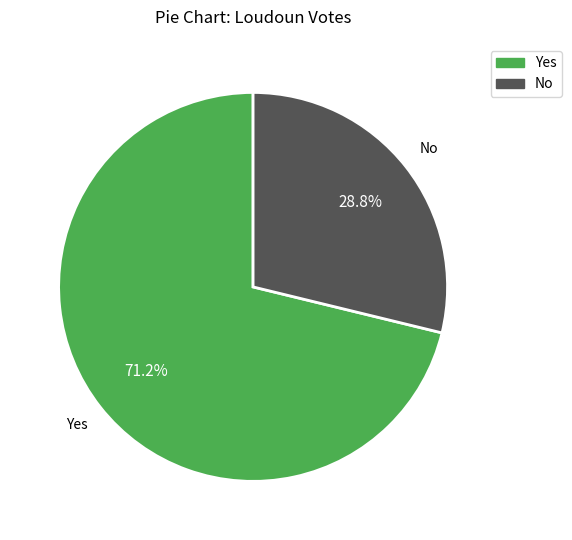

How many slices are in this pie chart?

2